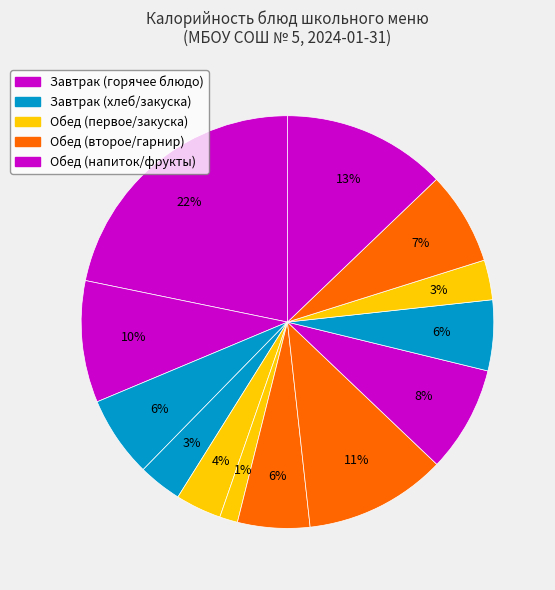

Count the number of slices in the pie.

13